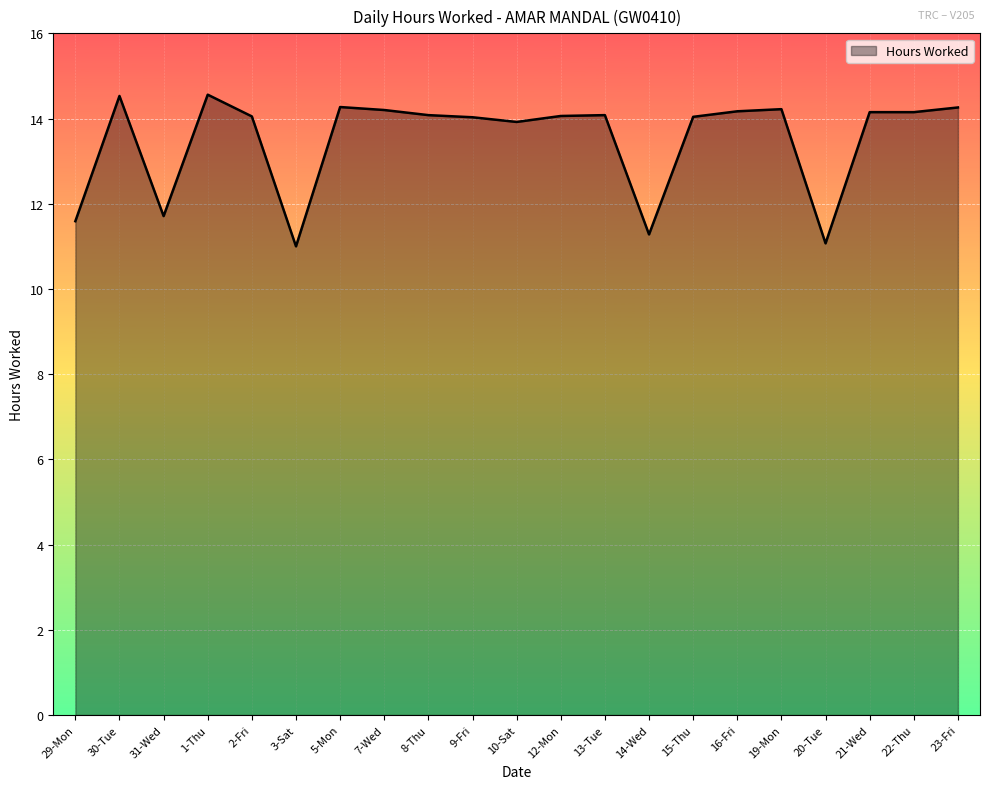

At which category does the data reach its first local valley?

31-Wed